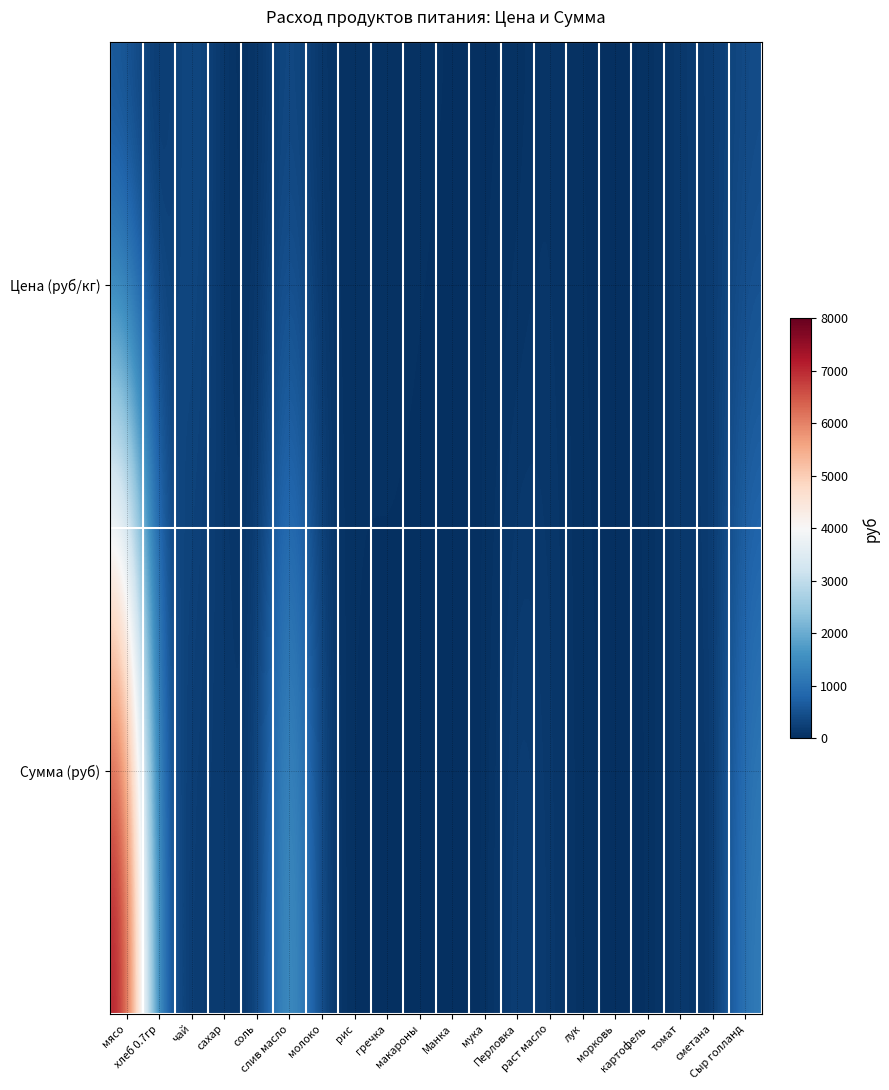

Which series has the largest total across all categories?

Сумма (руб)